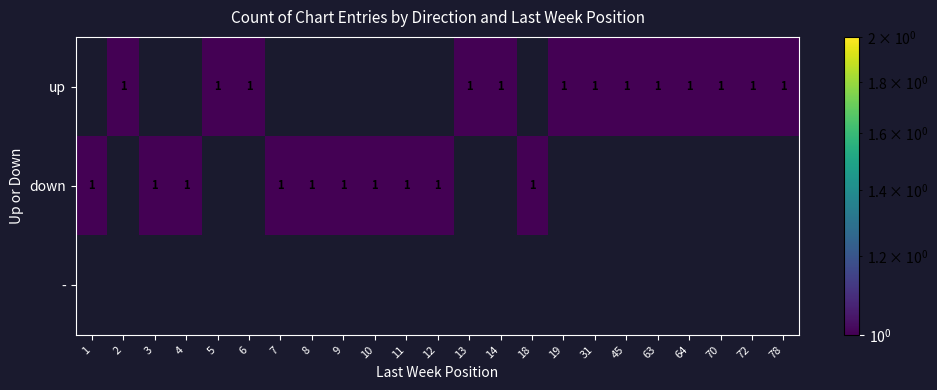

True or false: up has a value of 2 at 70.

False